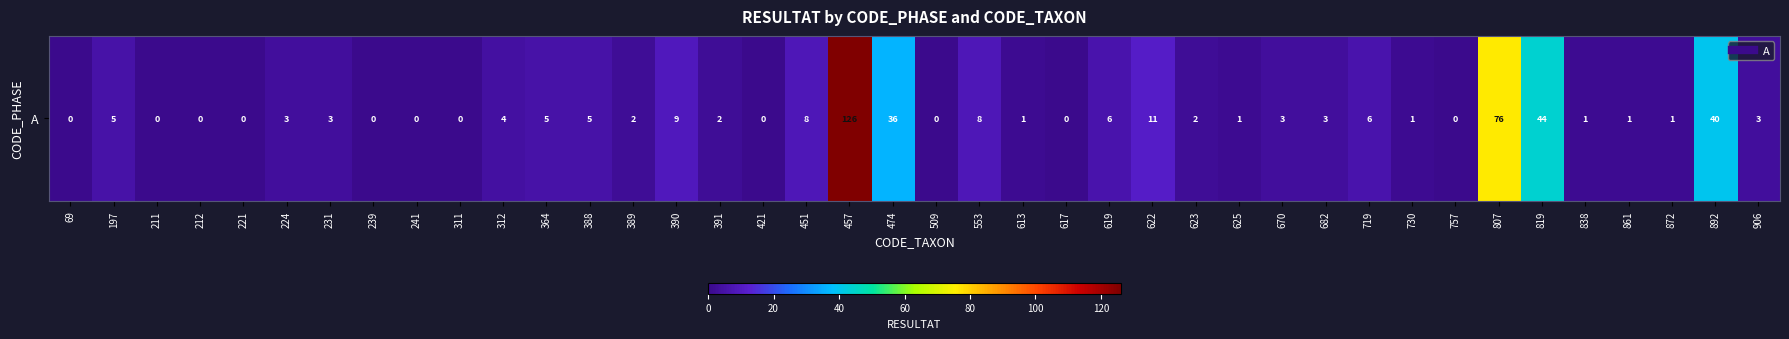

List the labels in order of value, smallest first.

69, 211, 212, 221, 239, 241, 311, 421, 509, 617, 757, 613, 625, 730, 838, 861, 872, 389, 391, 623, 224, 231, 670, 682, 906, 312, 197, 364, 388, 619, 719, 451, 553, 390, 622, 474, 892, 819, 807, 457